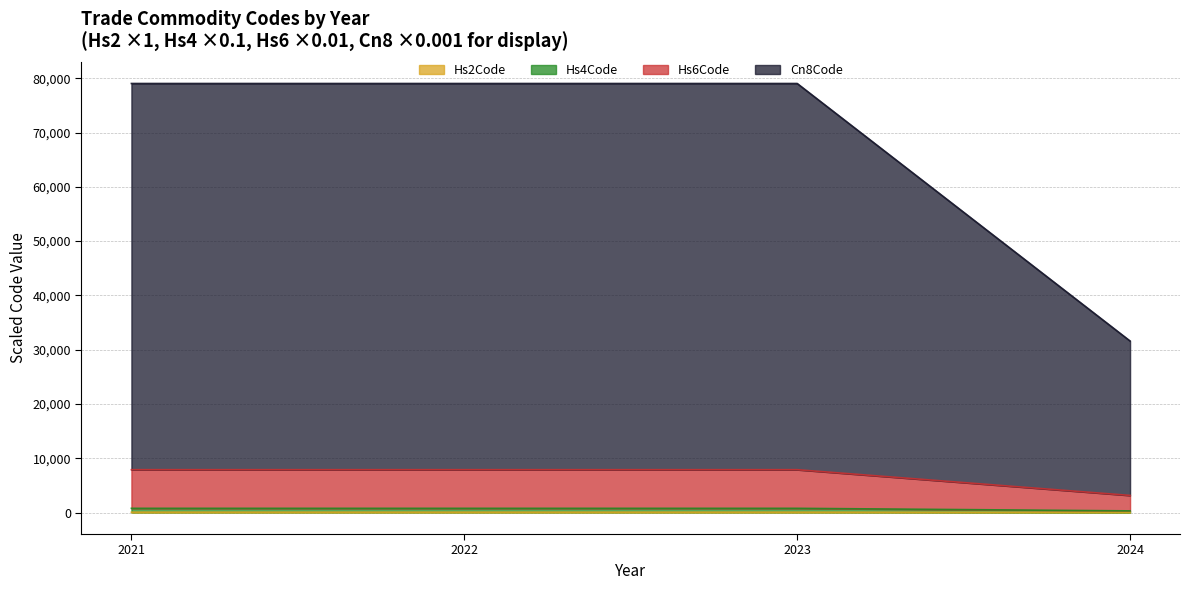

Rank the categories by Cn8Code value from lowest to highest.

2024, 2022, 2021, 2023